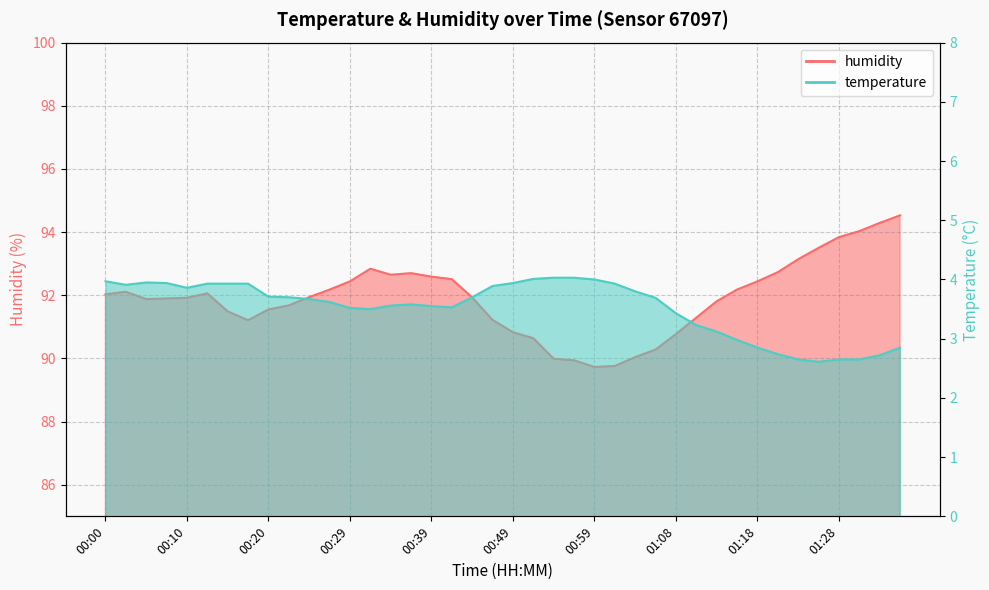

How many values in the humidity series are below 91?

9